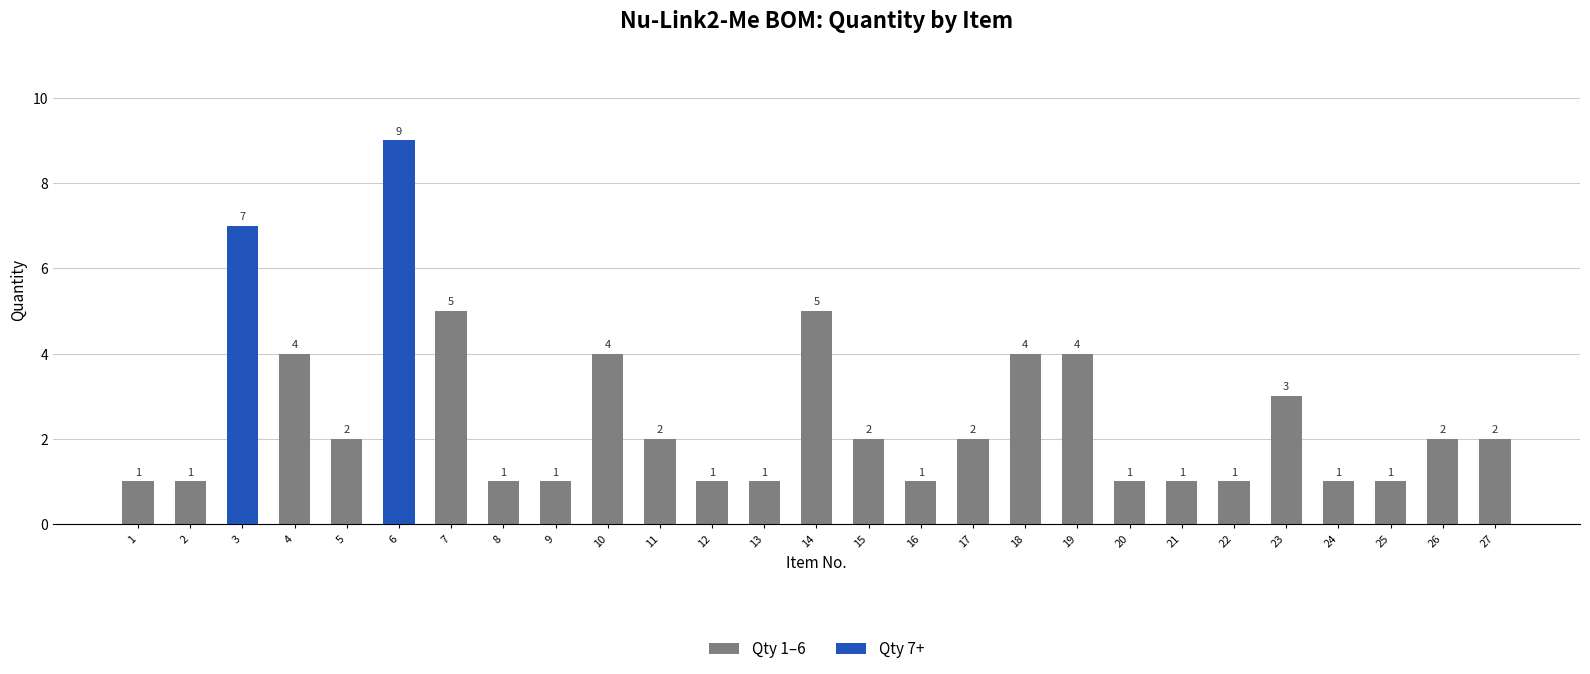

Reading left to right, extract all data points from this chart.

1	1	7	4	2	9	5	1	1	4	2	1	1	5	2	1	2	4	4	1	1	1	3	1	1	2	2